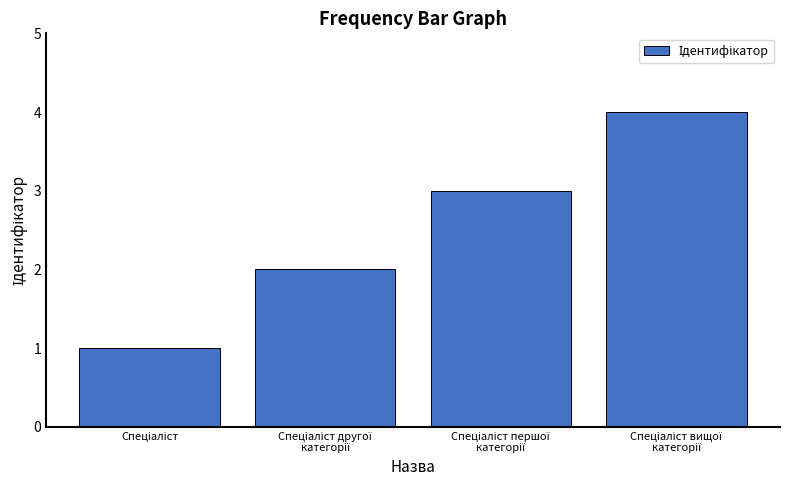

What is the greatest value displayed?

4